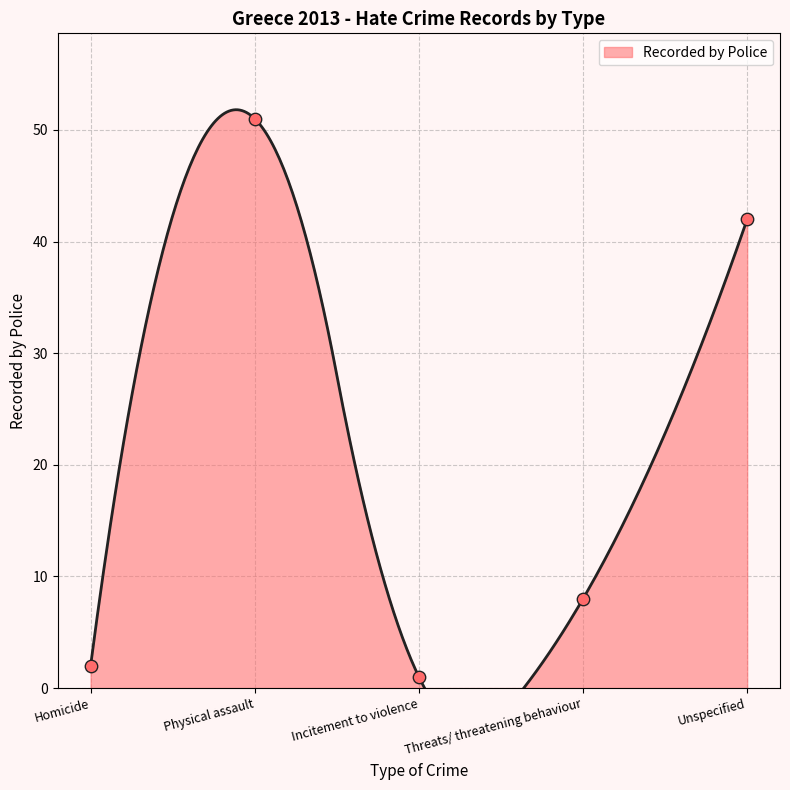

Between Incitement to violence and Physical assault, which is larger?

Physical assault